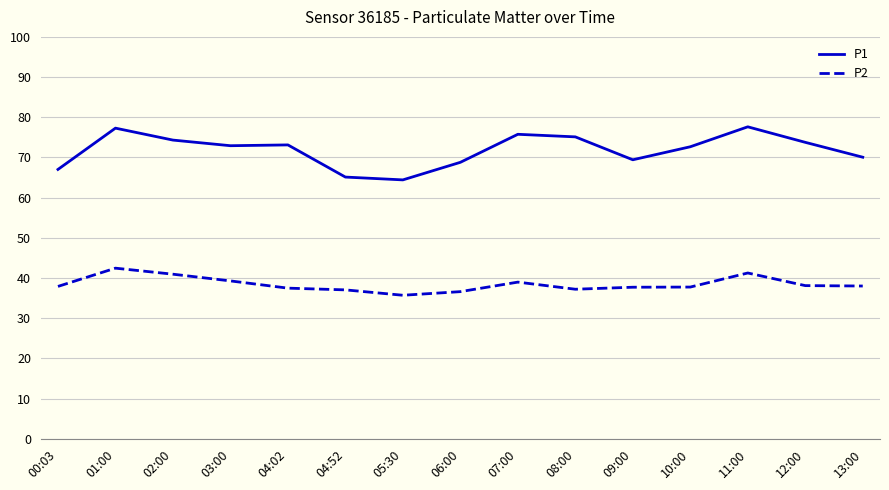

Does the chart have visible grid lines?

Yes